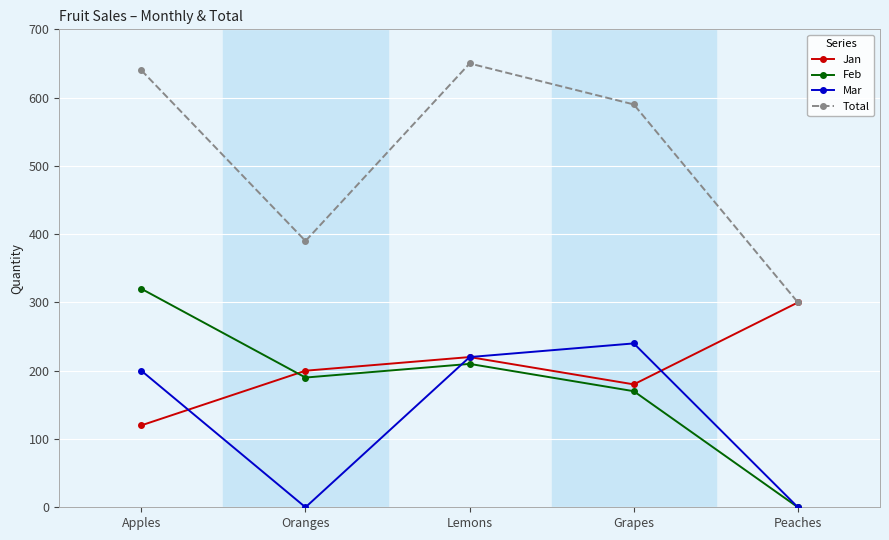

True or false: Mar has more than 2 points higher than both neighbors.

False